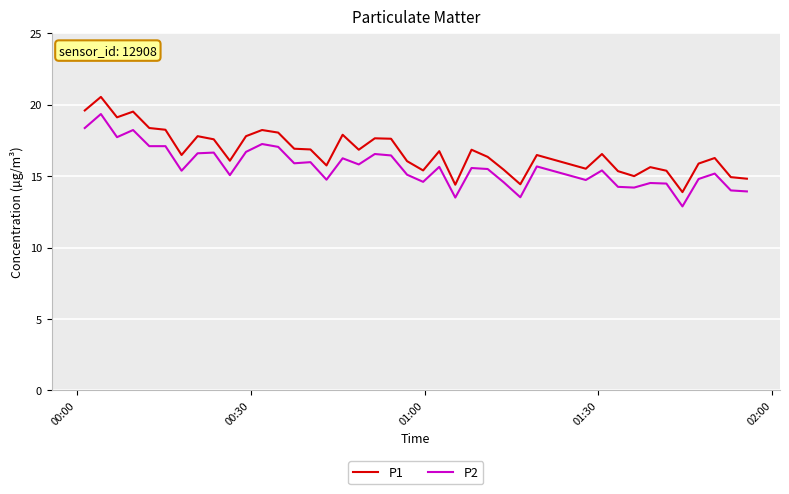

Which series has the largest total across all categories?

P1